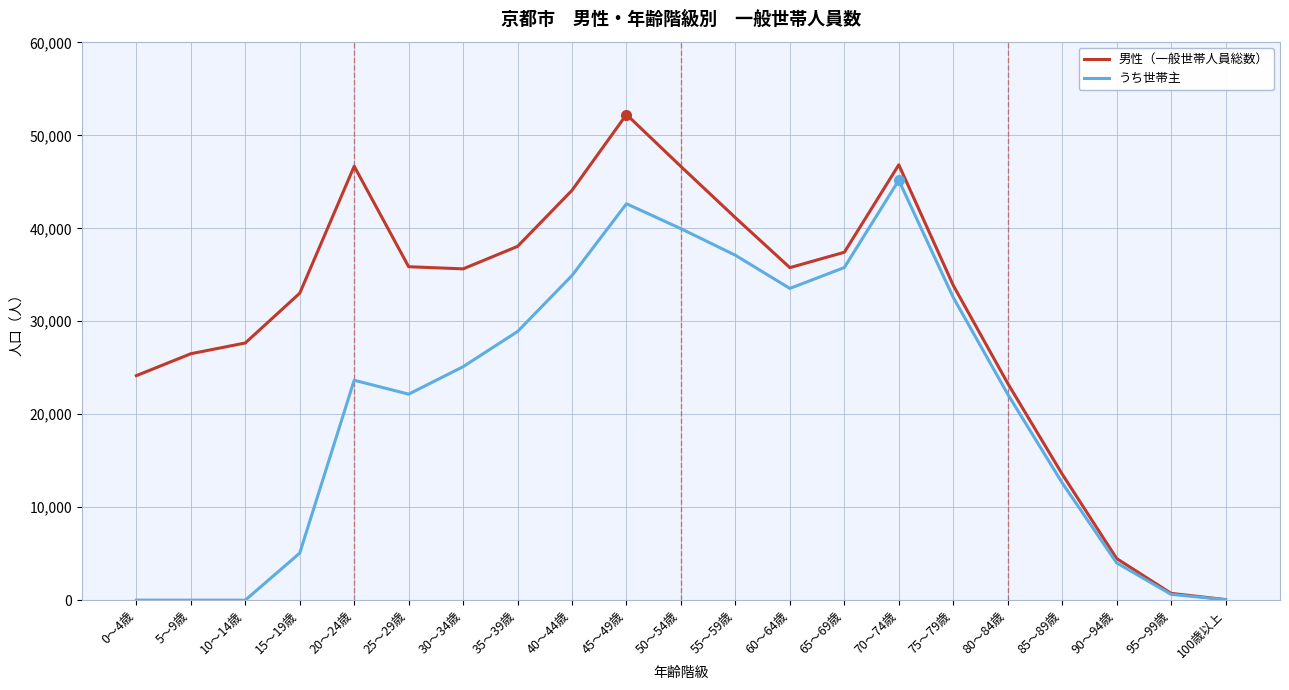

Which series has the largest range (max minus min)?

男性（一般世帯人員総数）